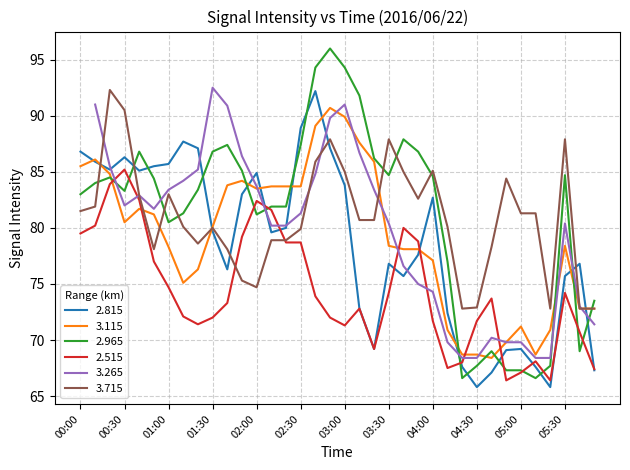

At which label is 3.115 closest to 79?

03:30